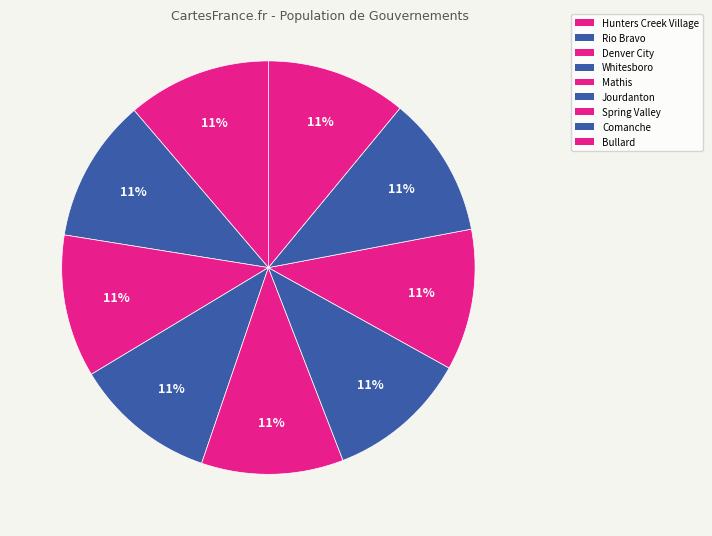

Do Hunters Creek Village and Comanche together represent more than half of the pie?

No